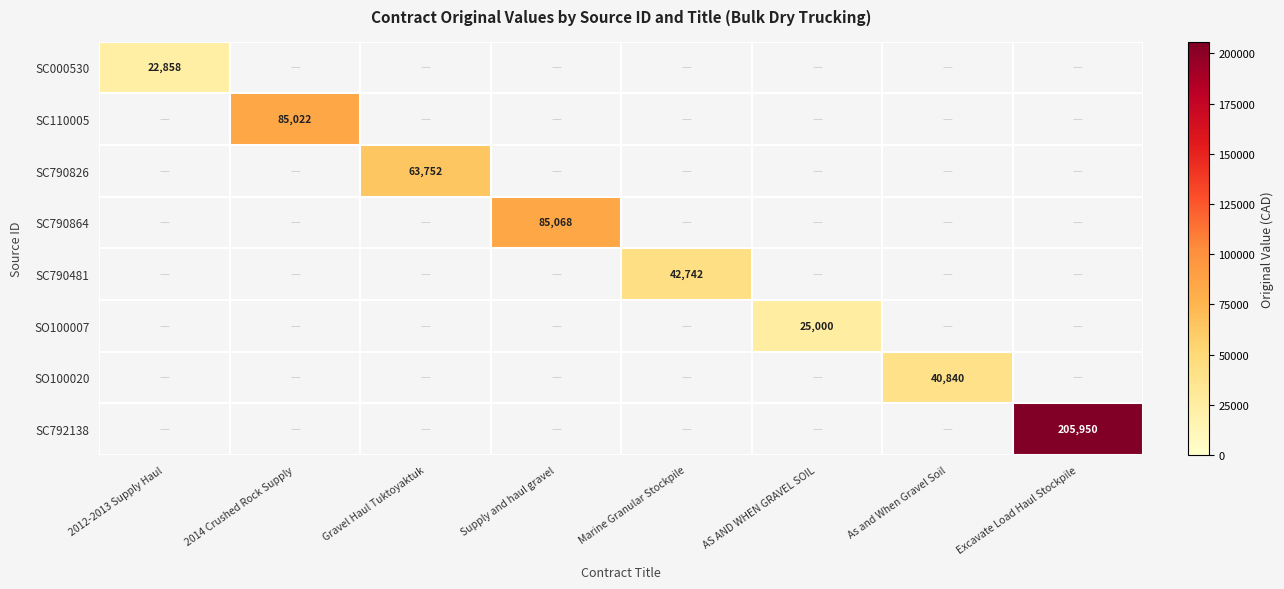

How many values in SC110005 are above zero?

1